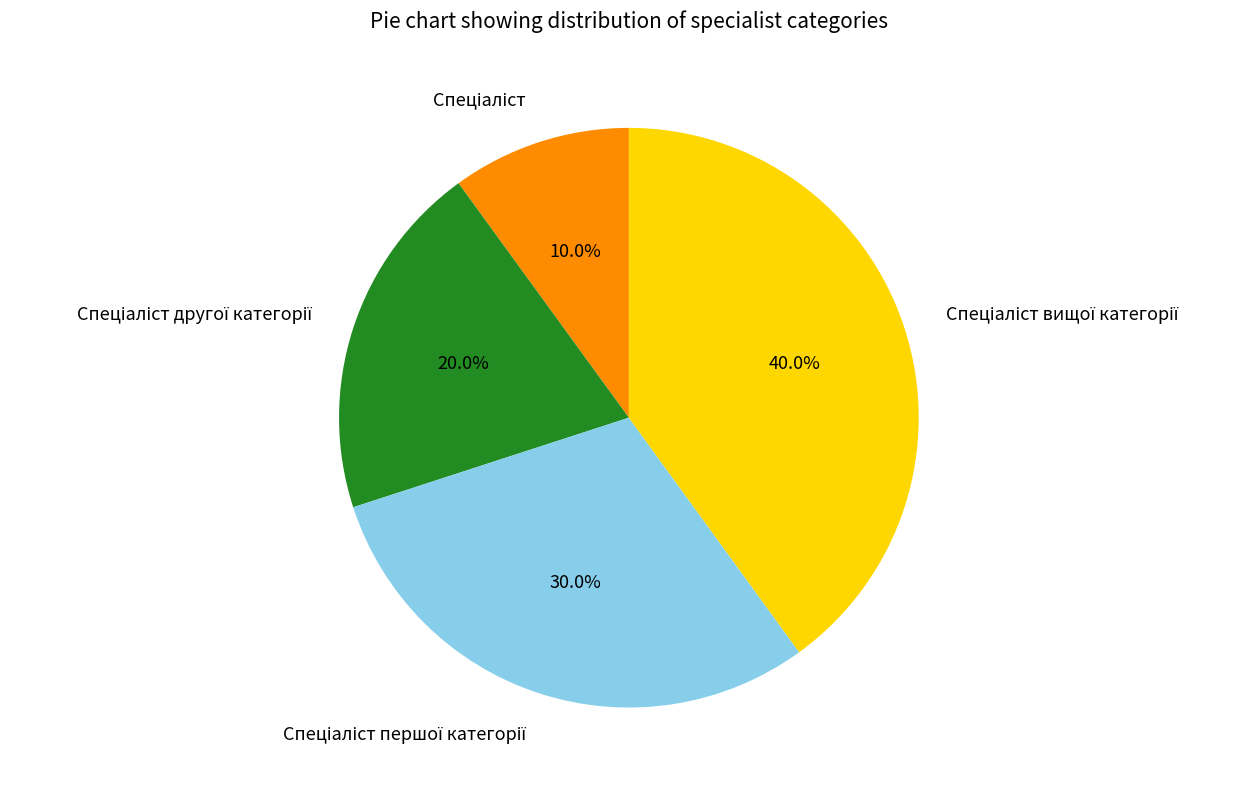

How many segments does this pie chart have?

4